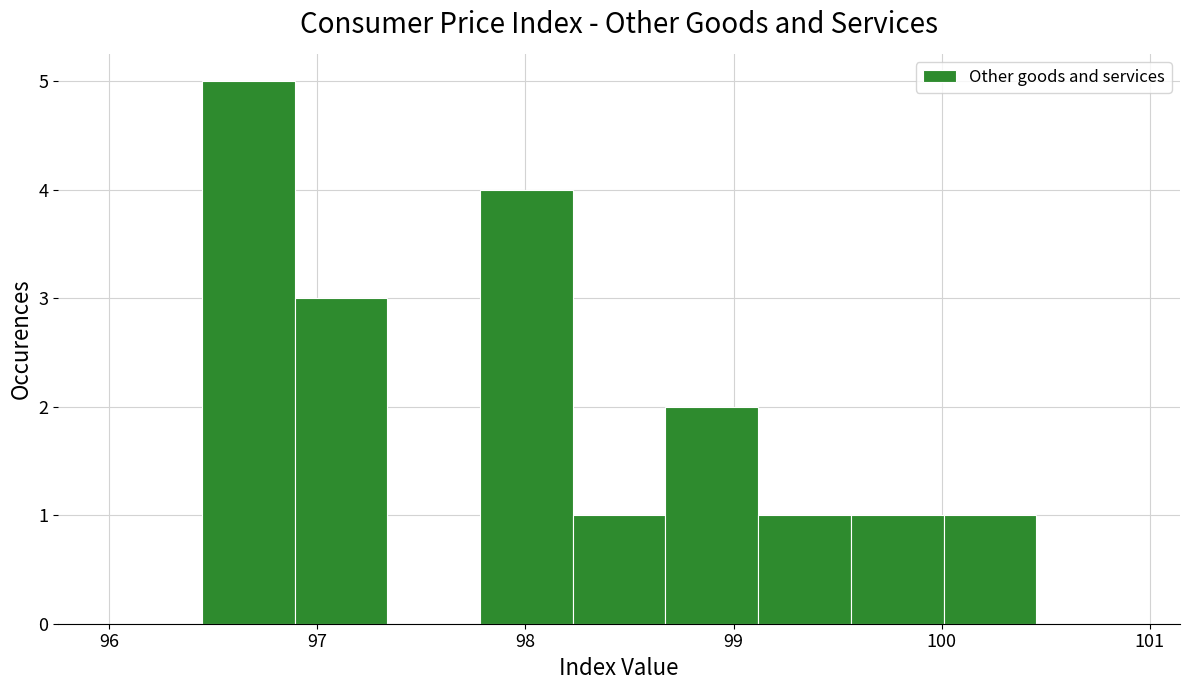

Reading left to right, transcribe this chart: for each bar, give the range it covers on the x-axis and its height. Neither the bar edges nor the heights are printed on the chart, so give them approximately, as read against the axes.

96.0 to 96.4: 0
96.4 to 96.9: 5
96.9 to 97.3: 3
97.3 to 97.8: 0
97.8 to 98.2: 4
98.2 to 98.7: 1
98.7 to 99.1: 2
99.1 to 99.6: 1
99.6 to 100.0: 1
100.0 to 100.5: 1
100.5 to 100.9: 0